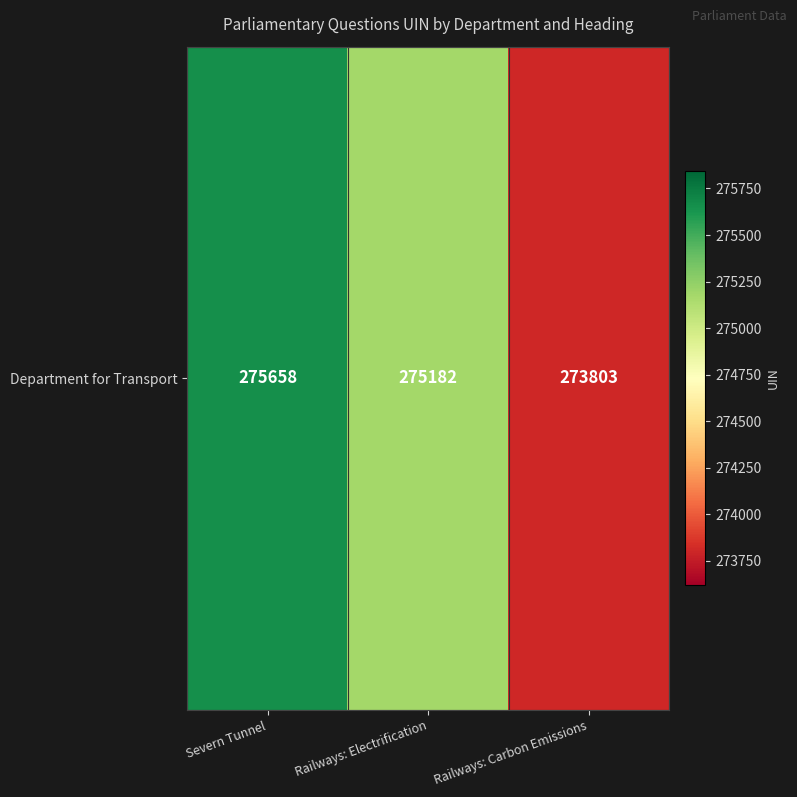

What is the sum of all values?

824643